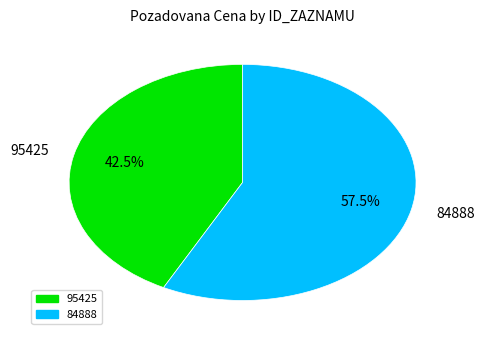

Rank the categories by value from lowest to highest.

95425, 84888